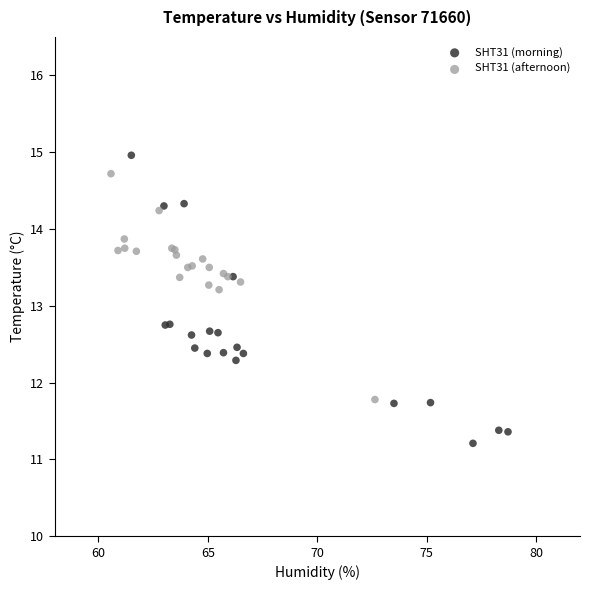

Which series has the widest spread of Y values?

SHT31 (morning)